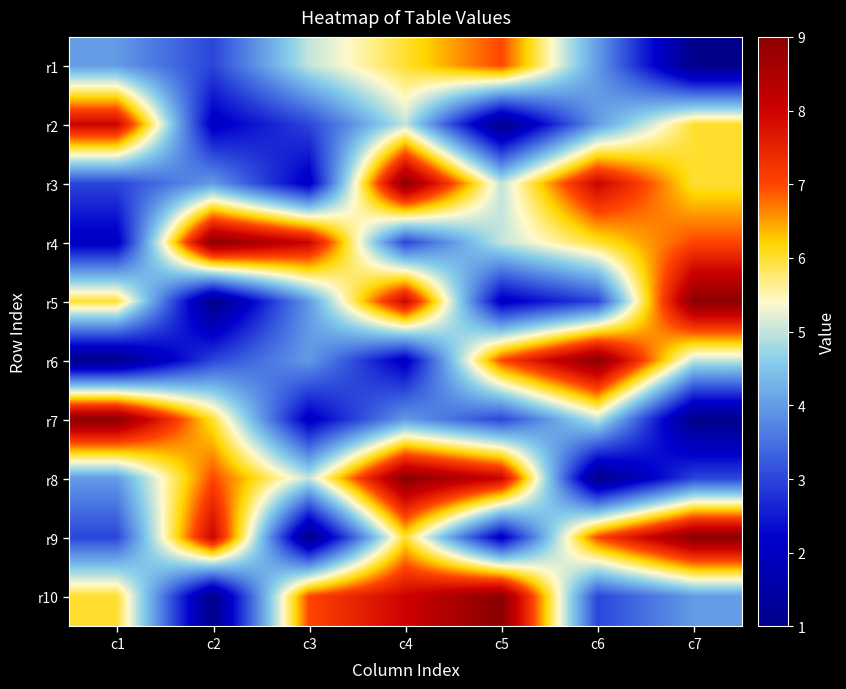

Reading left to right, transcribe all the data shown in this chart.

r1: c1=4	c2=3	c3=5	c4=6	c5=7	c6=4	c7=1
r2: c1=8	c2=2	c3=3	c4=5	c5=1	c6=4	c7=6
r3: c1=3	c2=4	c3=2	c4=9	c5=5	c6=8	c7=6
r4: c1=2	c2=9	c3=8	c4=3	c5=5	c6=6	c7=7
r5: c1=6	c2=1	c3=4	c4=8	c5=2	c6=3	c7=9
r6: c1=1	c2=3	c3=4	c4=2	c5=7	c6=9	c7=5
r7: c1=9	c2=6	c3=2	c4=4	c5=3	c6=5	c7=1
r8: c1=4	c2=7	c3=5	c4=9	c5=8	c6=1	c7=3
r9: c1=3	c2=8	c3=1	c4=6	c5=2	c6=7	c7=9
r10: c1=6	c2=1	c3=7	c4=8	c5=9	c6=3	c7=4